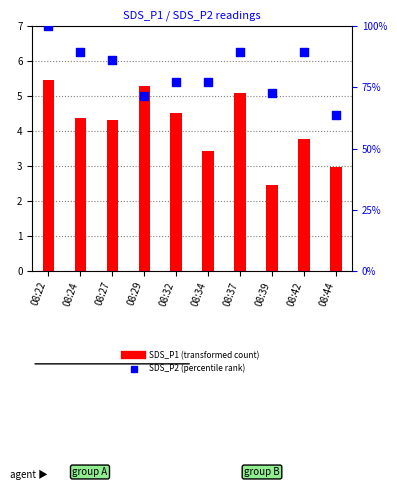

Which series reaches the minimum Y coordinate?

SDS_P1